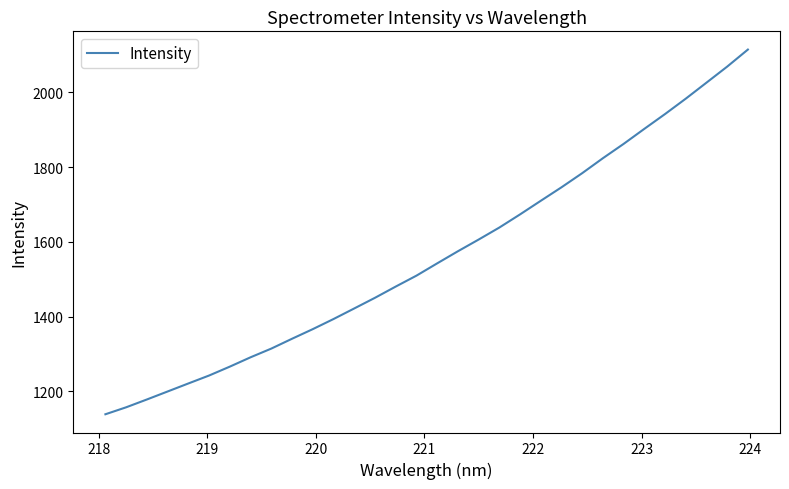

Count the number of values greater than 1542.

16